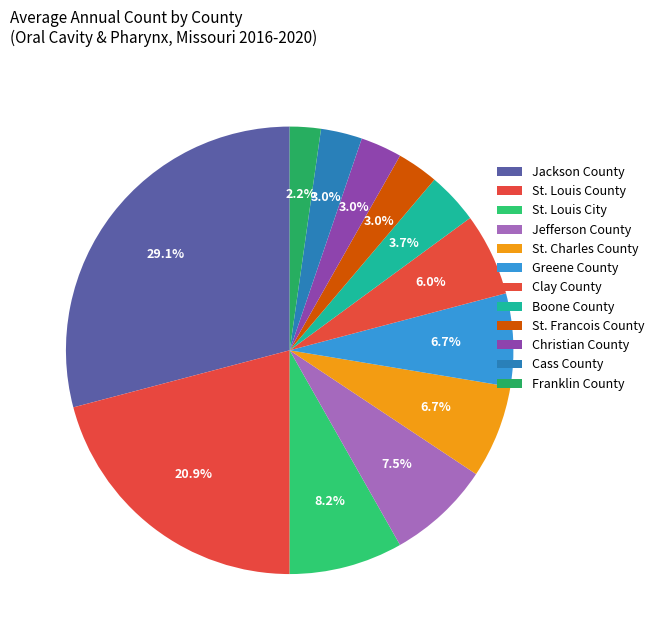

What percentage is the St. Louis County slice, to the nearest percent?

21%